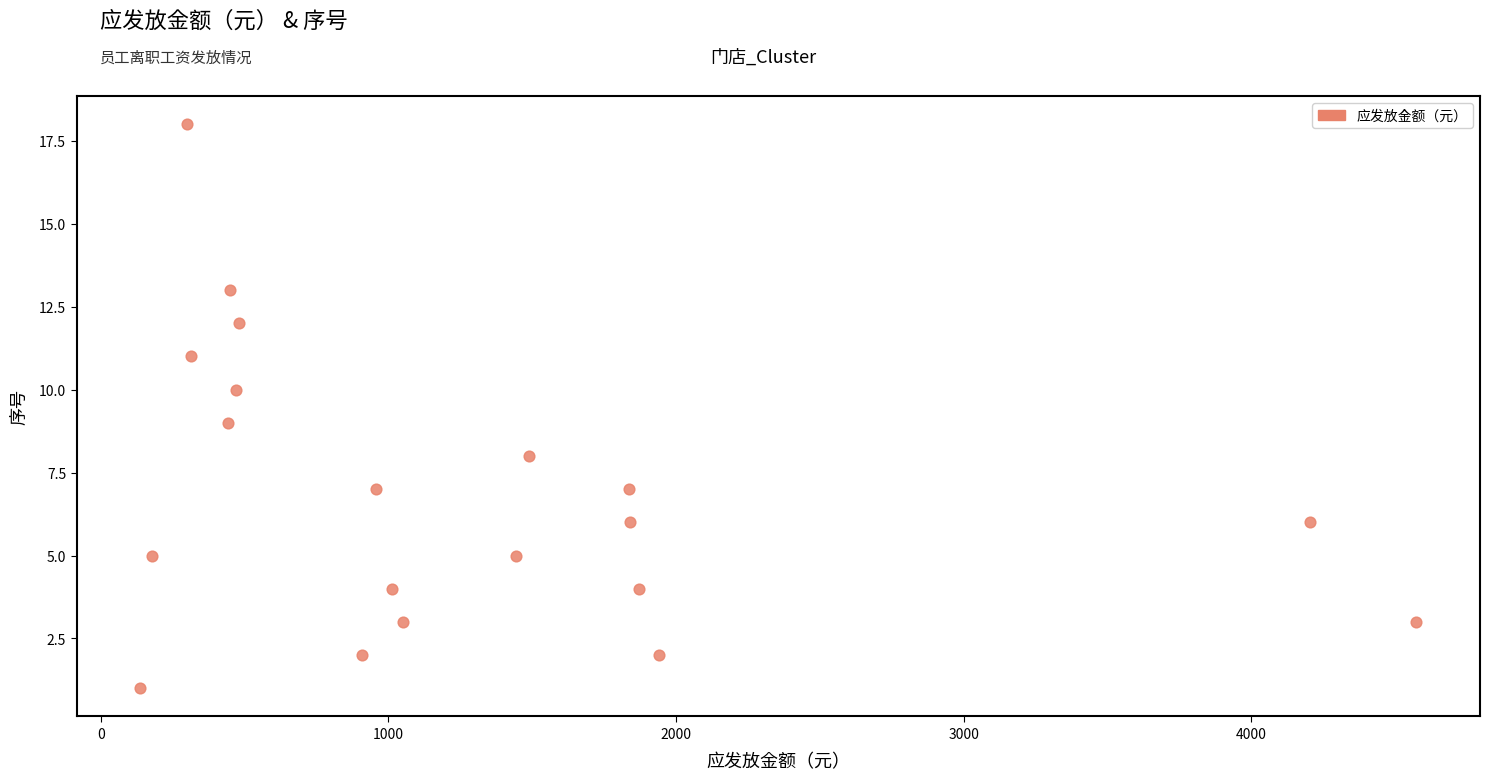

What is the range of Y values (max minus min)?

17